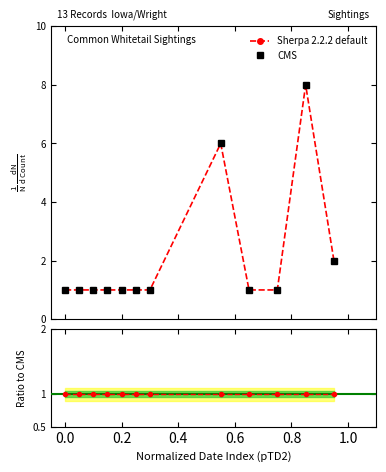

What is the sum of all CMS values?

25